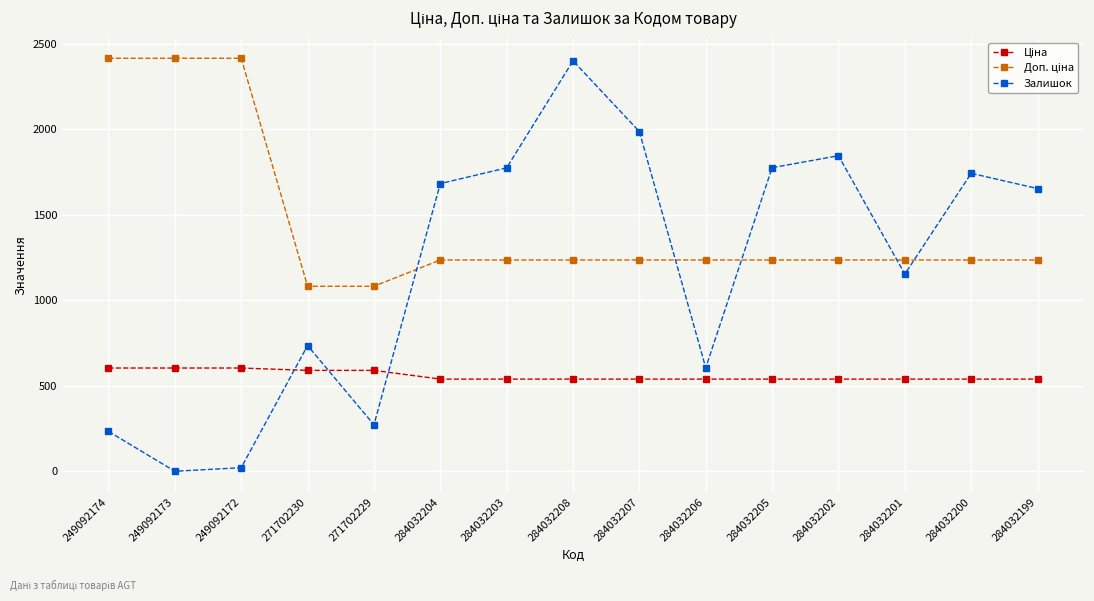

How many distinct data groups are displayed?

3